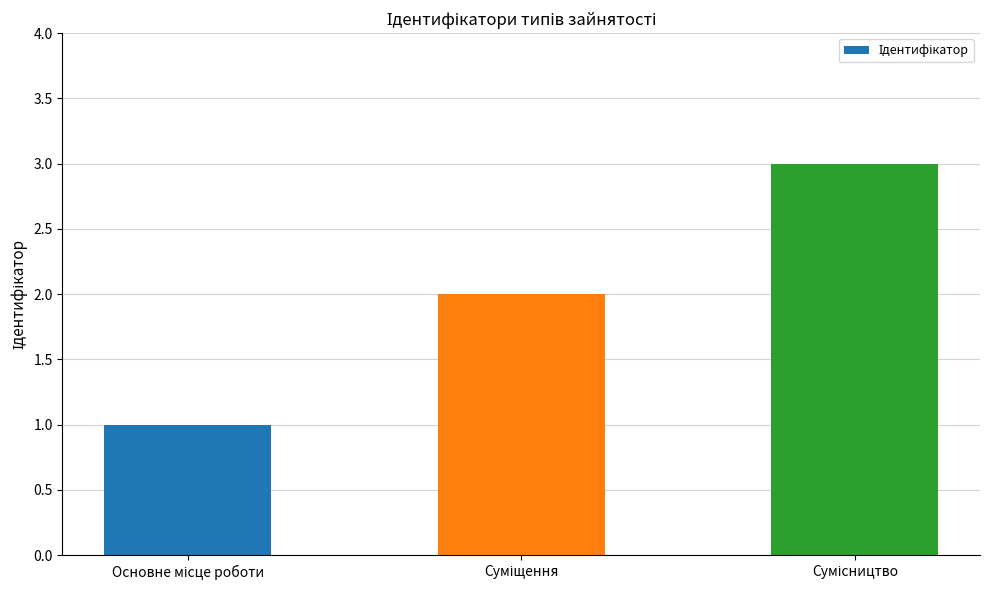

How many bars are there in total?

3